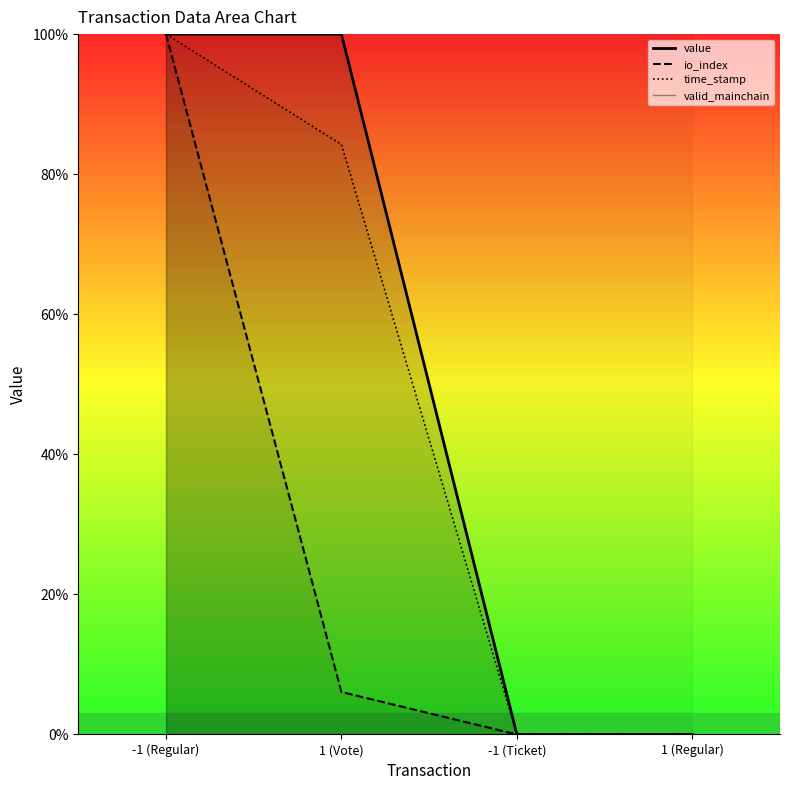

Reading right to left, list all the values displayed in this chart.

time_stamp: 0.0	0.0	0.8	1.0
io_index: 0.0	0.0	0.1	1.0
value: 0.0	0.0	1.0	1.0